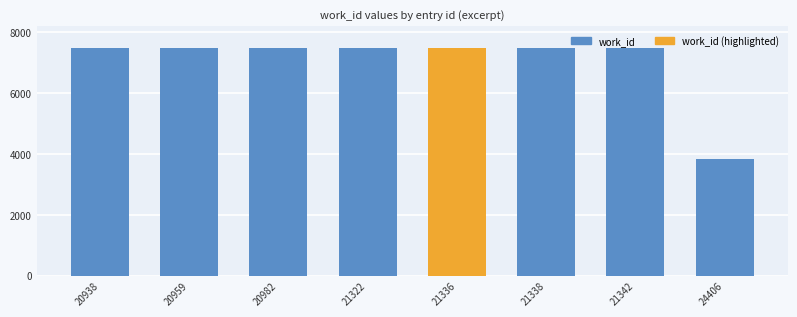

What is the average value?

7033